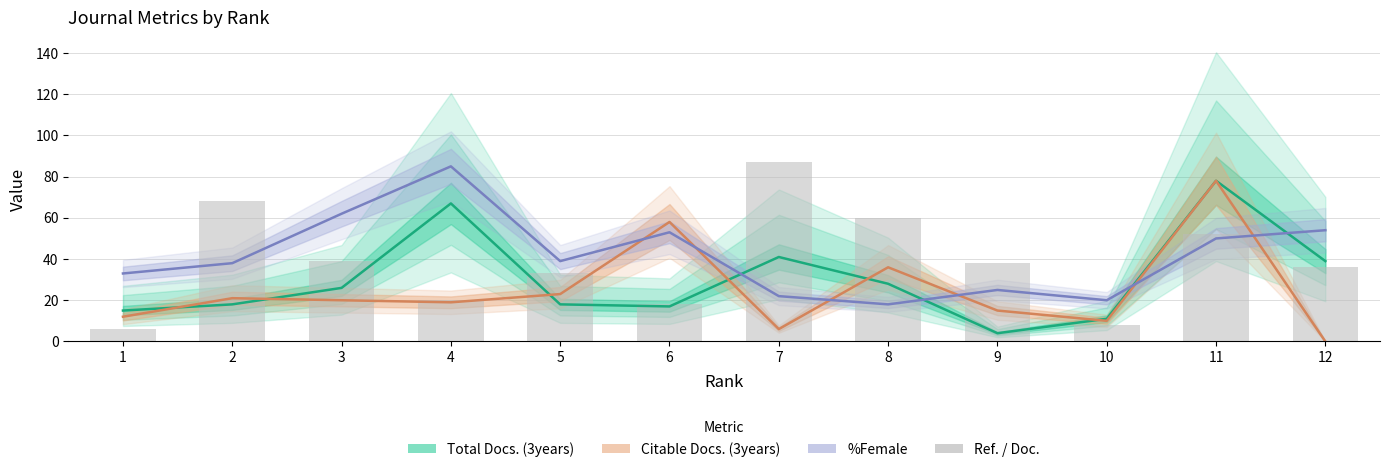

The value at 12 is 36. True or false?

True